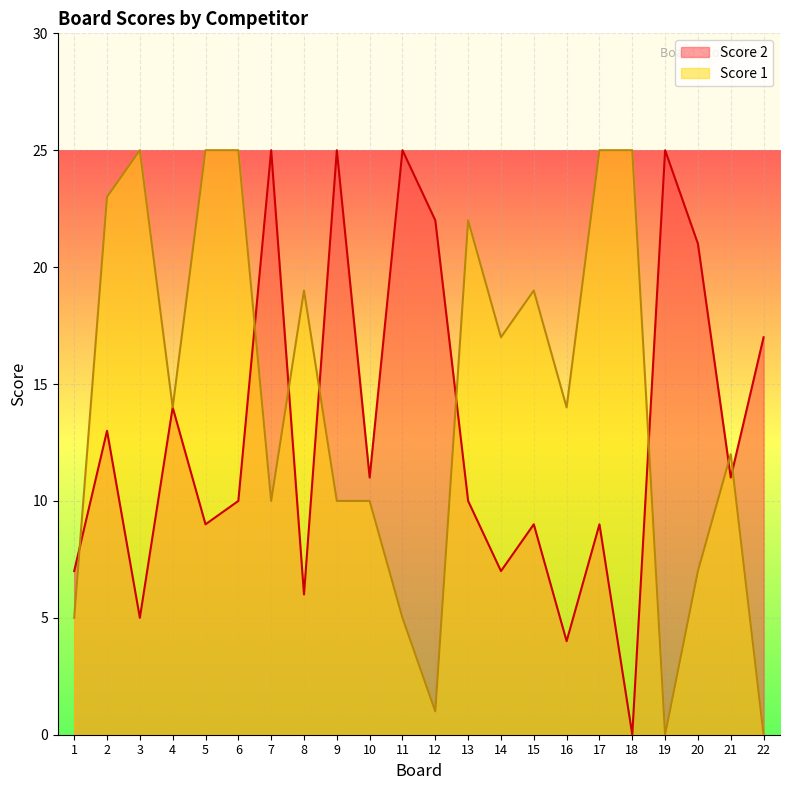

What is the value of the Score 1 point at the 18th from the left?

25